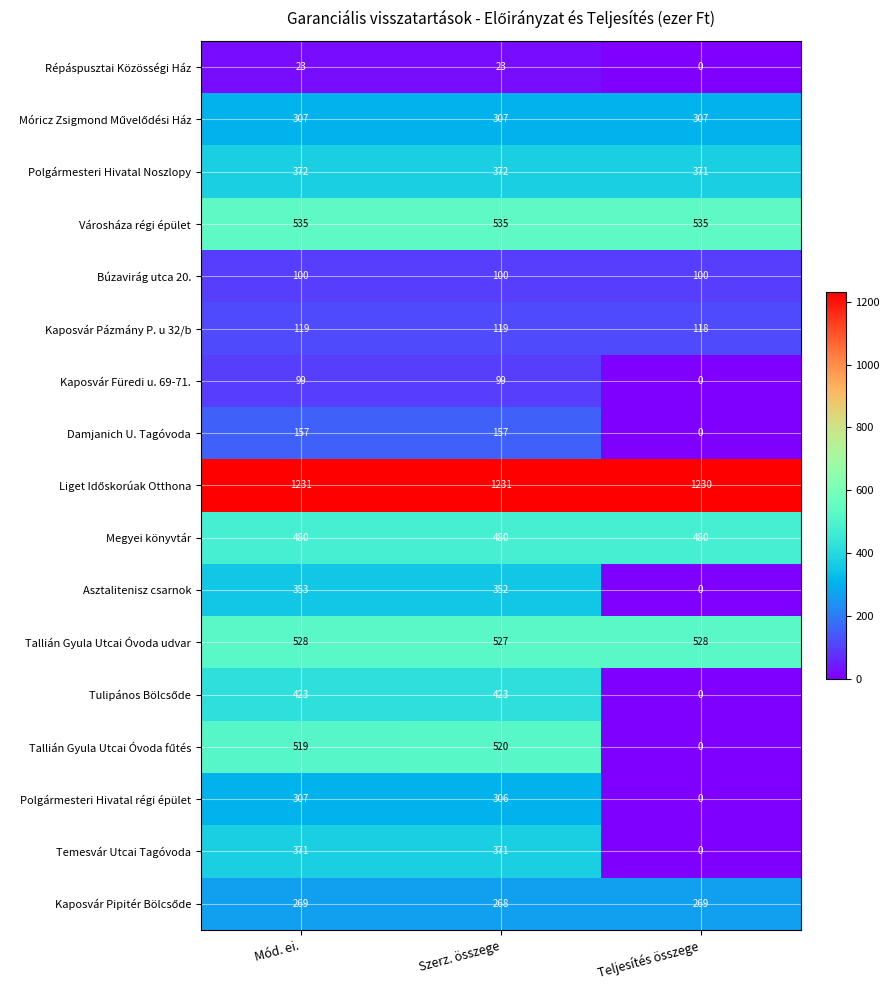

What is the total value across all series at Teljesítés összege?

3938